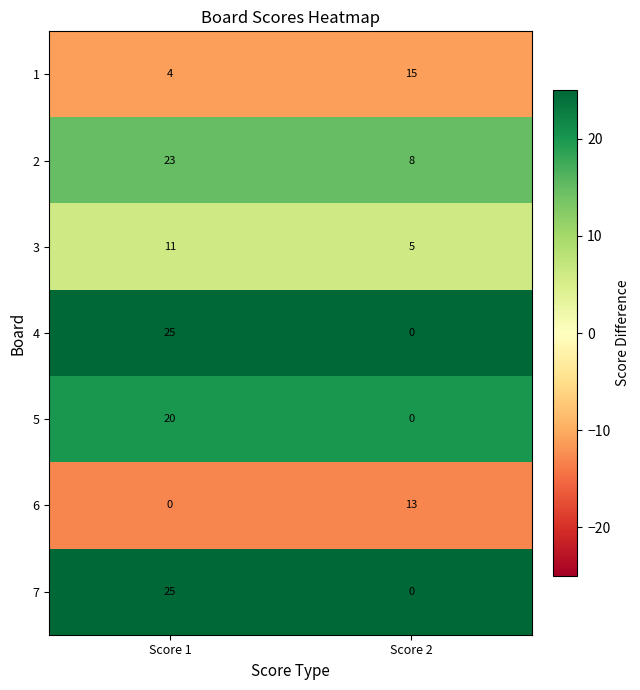

Rank the categories by 1 value from lowest to highest.

Score 1, Score 2